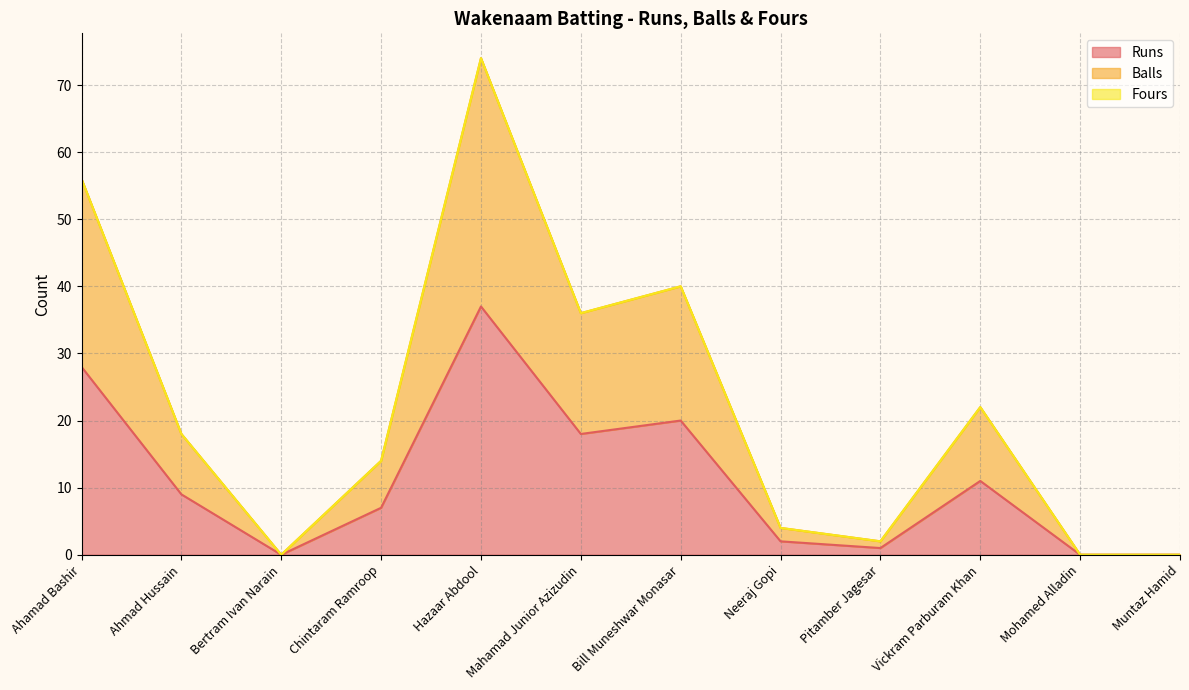

Which has a higher value, Muntaz Hamid or Ahamad Bashir?

Ahamad Bashir